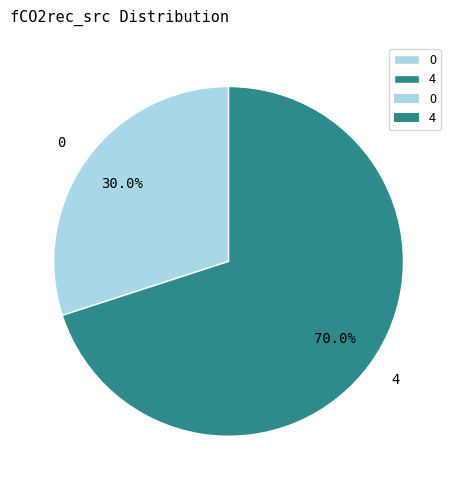

How many slices are in this pie chart?

2